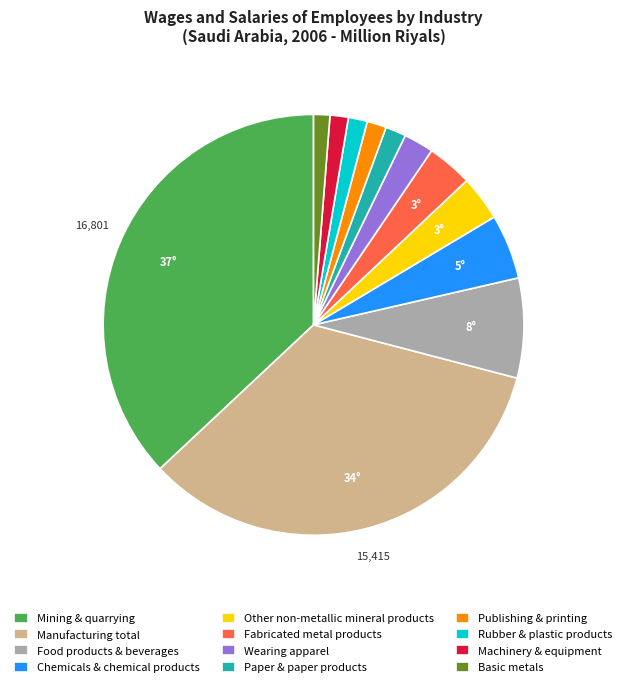

Does any single category account for the majority?

No